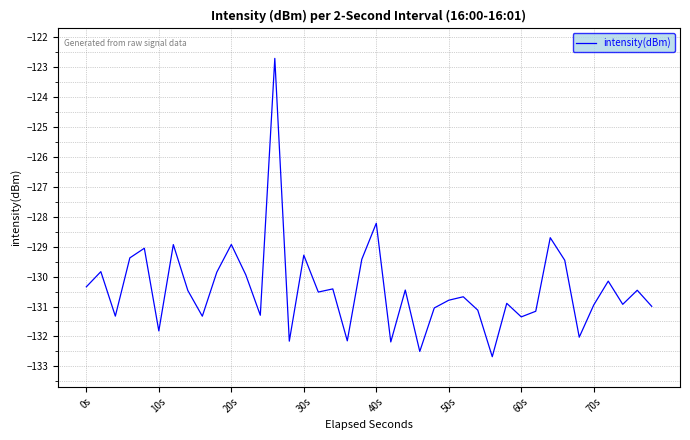

What is the minimum value shown in the chart?

-132.7